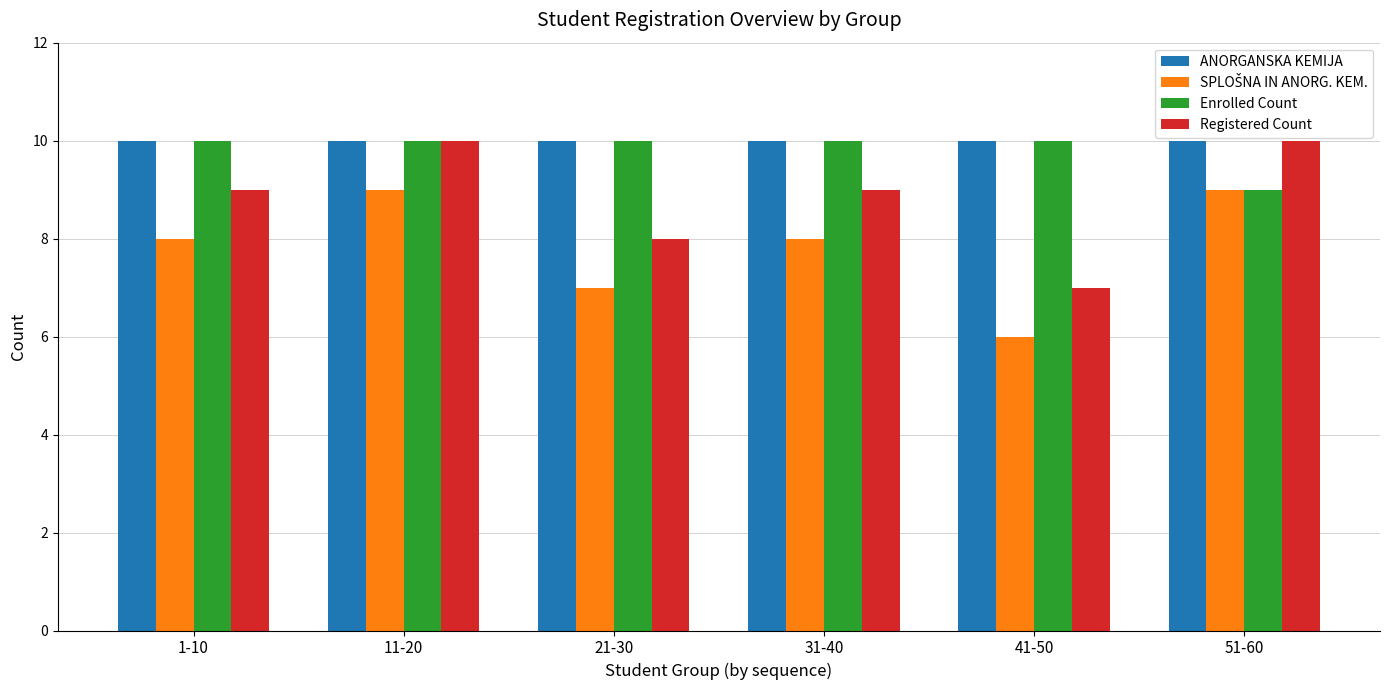

What is the sum of all ANORGANSKA KEMIJA values?

60